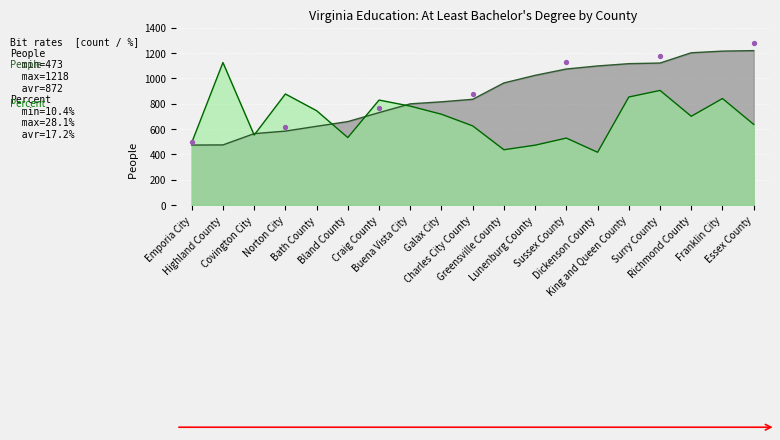

Which series has the largest Y range (max minus min)?

People (Education)